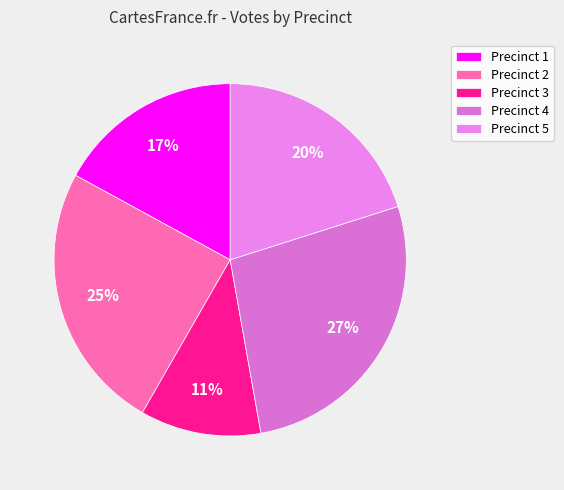

Does Precinct 2 account for over 50% of the chart?

No